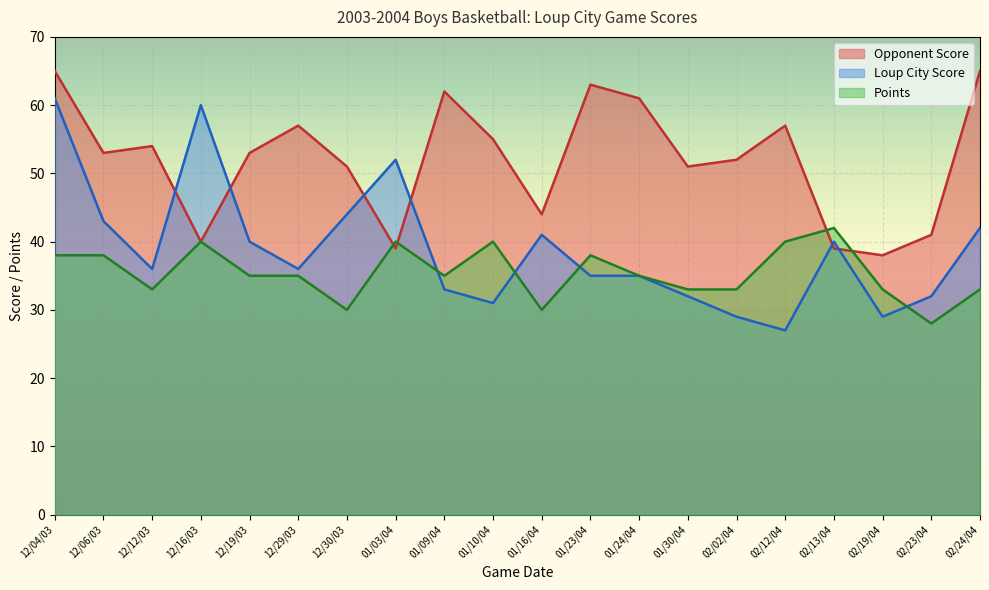

The Points series shows 7 at 01/09/04. True or false?

False